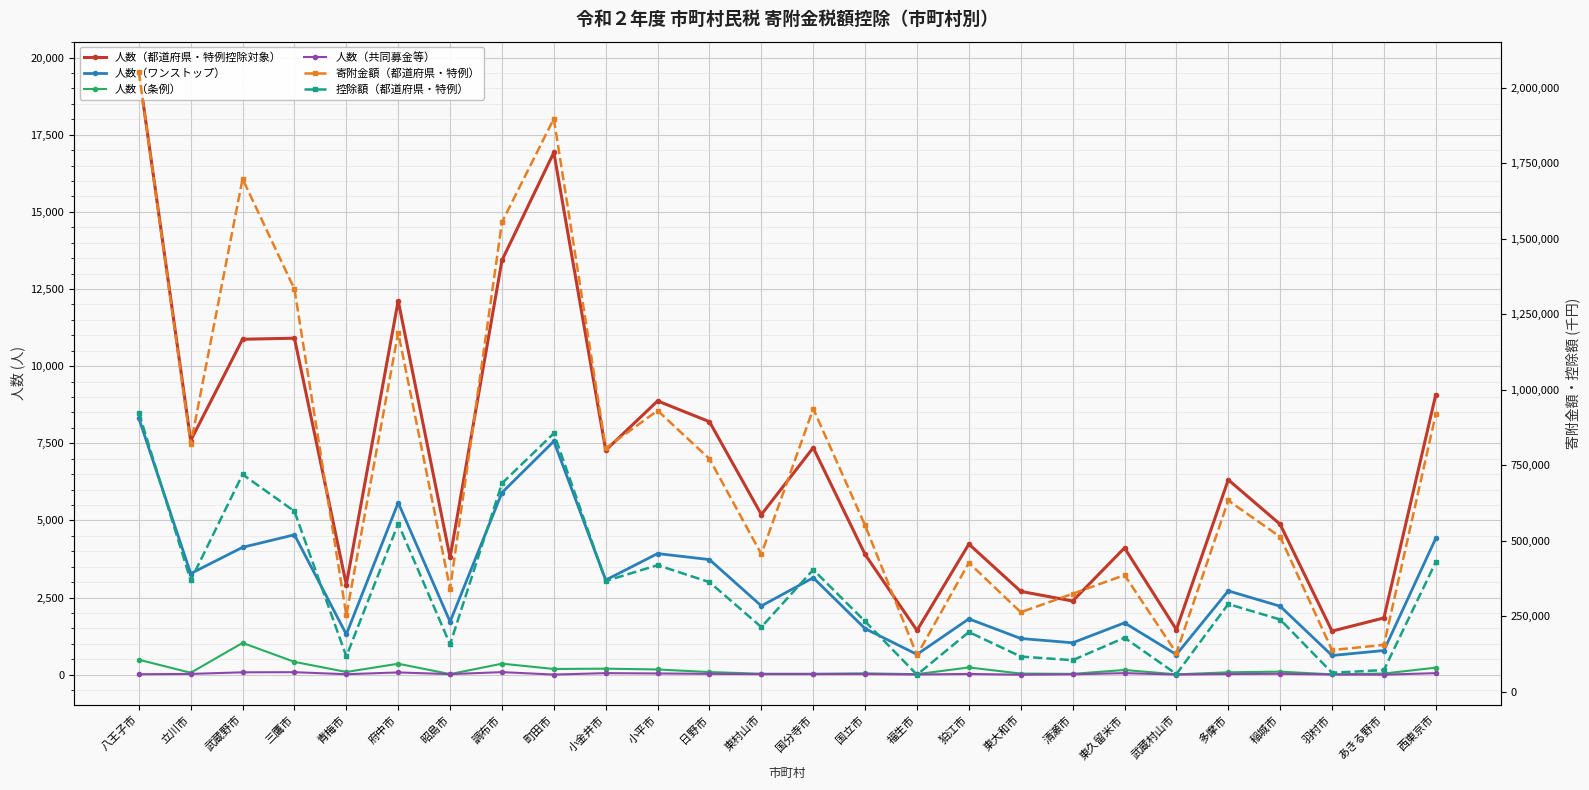

What value does the 人数（都道府県・特例控除対象） series have at 八王子市, to the nearest 10?

19540